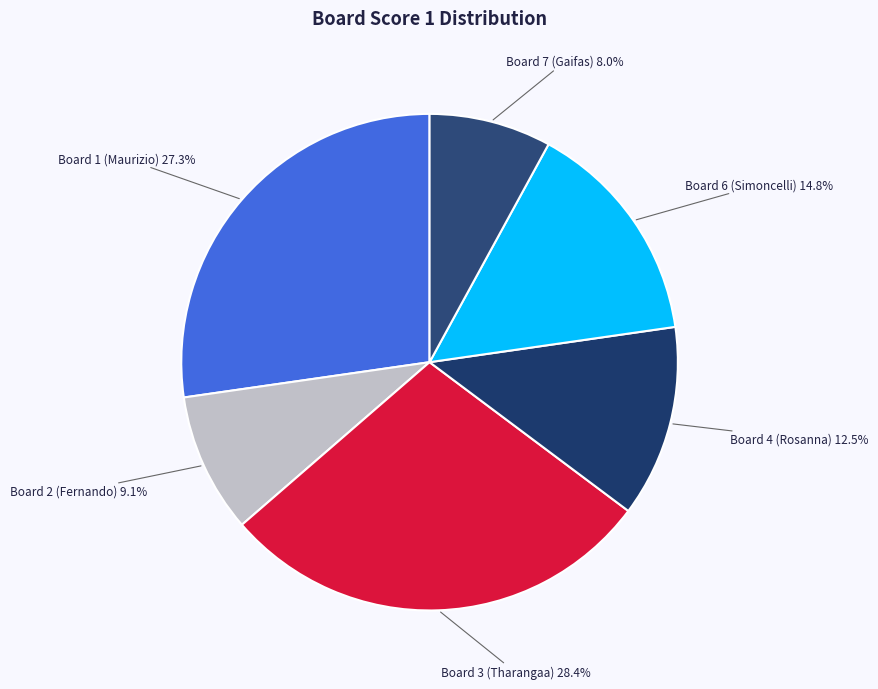

Do Board 6 and Board 1 together represent more than half of the pie?

No